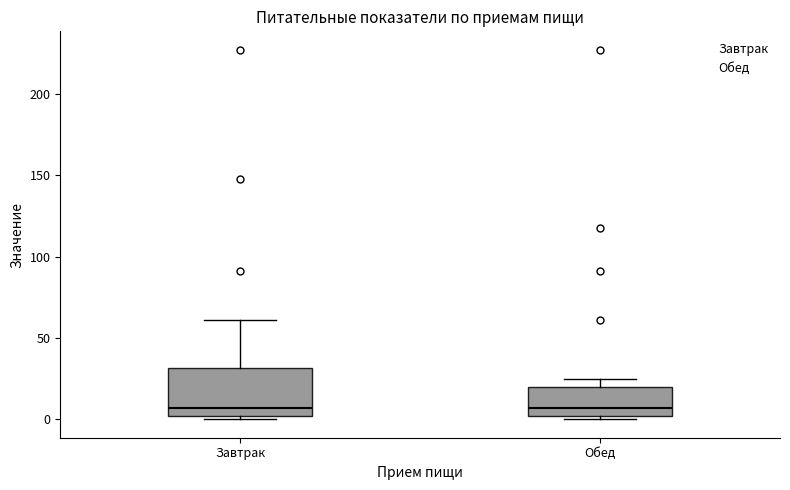

Reading left to right, transcribe this box plot: for each box, give where its median line is, the range the box spans, and where its two whiskers end, as read against the y-axis. The values are not printed on the chart, so give them approximately, as read against the axis.

Завтрак: median 5, box 0 to 30, whiskers 0 (just below the box's lower edge) to 60
Обед: median 5, box 0 to 20, whiskers 0 (just below the box's lower edge) to 25